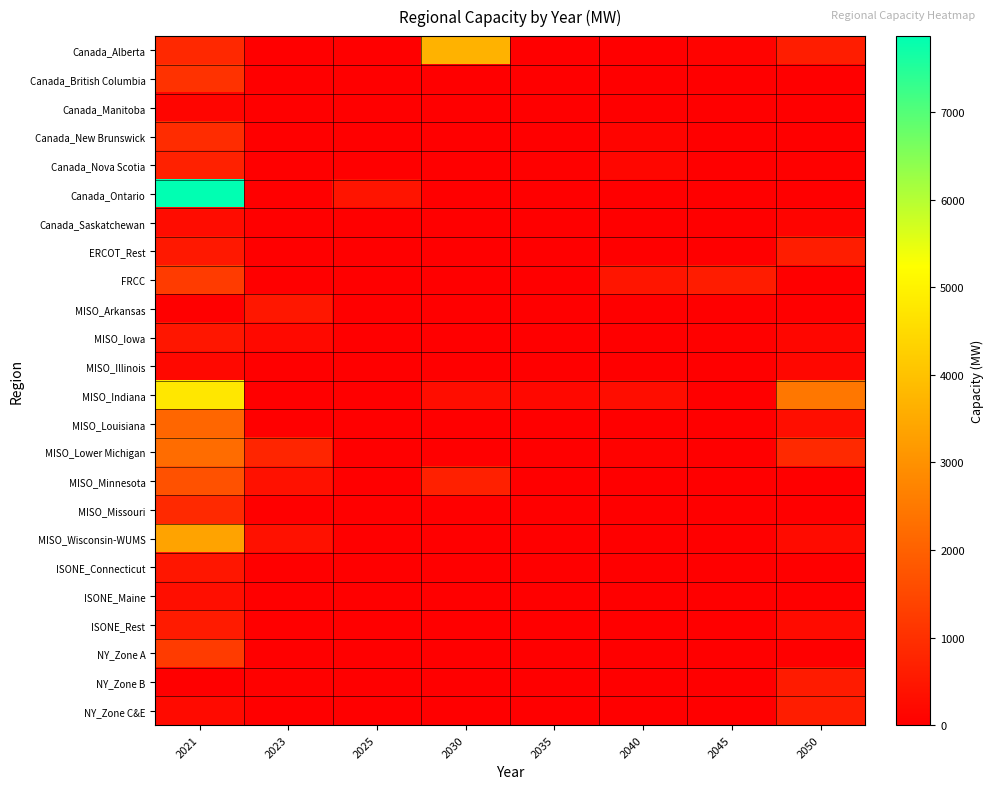

Reading left to right, what are all the values shown in this chart?

Canada_Alberta: 2021=838.4	2023=0.0	2025=0.0	2030=3680.6	2035=0.0	2040=0.0	2045=85.8	2050=623.9
Canada_British Columbia: 2021=1034.7	2023=0.0	2025=0.0	2030=0.0	2035=0.0	2040=0.0	2045=0.0	2050=0.0
Canada_Manitoba: 2021=122.8	2023=0.0	2025=0.0	2030=0.0	2035=0.0	2040=0.0	2045=0.0	2050=0.0
Canada_New Brunswick: 2021=921.7	2023=0.0	2025=0.0	2030=0.0	2035=0.0	2040=105.6	2045=0.0	2050=0.0
Canada_Nova Scotia: 2021=706.2	2023=12.6	2025=0.0	2030=0.0	2035=44.9	2040=152.4	2045=18.6	2050=36.4
Canada_Ontario: 2021=7868.0	2023=0.0	2025=437.4	2030=0.0	2035=0.0	2040=0.0	2045=0.0	2050=0.0
Canada_Saskatchewan: 2021=265.5	2023=0.0	2025=0.0	2030=0.0	2035=0.0	2040=0.0	2045=0.0	2050=97.4
ERCOT_Rest: 2021=508.5	2023=0.0	2025=0.0	2030=0.0	2035=0.0	2040=0.0	2045=0.0	2050=611.0
FRCC: 2021=1214.7	2023=0.0	2025=0.0	2030=0.0	2035=0.0	2040=456.0	2045=586.0	2050=0.0
MISO_Arkansas: 2021=18.0	2023=489.1	2025=0.0	2030=0.0	2035=0.0	2040=0.0	2045=0.0	2050=0.0
MISO_Iowa: 2021=462.9	2023=214.0	2025=0.0	2030=0.0	2035=0.0	2040=0.0	2045=35.0	2050=144.1
MISO_Illinois: 2021=170.0	2023=0.0	2025=0.0	2030=0.0	2035=0.0	2040=0.0	2045=0.0	2050=158.4
MISO_Indiana: 2021=4763.0	2023=0.0	2025=0.0	2030=288.0	2035=196.0	2040=280.0	2045=0.1	2050=2466.3
MISO_Louisiana: 2021=2109.9	2023=0.0	2025=0.0	2030=0.0	2035=0.0	2040=0.0	2045=0.0	2050=299.2
MISO_Lower Michigan: 2021=2239.3	2023=783.5	2025=0.0	2030=0.0	2035=0.0	2040=72.0	2045=0.0	2050=863.0
MISO_Minnesota: 2021=1683.7	2023=375.3	2025=0.0	2030=682.0	2035=0.0	2040=0.0	2045=0.0	2050=0.0
MISO_Missouri: 2021=871.0	2023=0.0	2025=0.0	2030=0.0	2035=0.0	2040=0.0	2045=0.0	2050=0.0
MISO_Wisconsin-WUMS: 2021=3356.6	2023=381.3	2025=0.0	2030=0.0	2035=0.0	2040=0.0	2045=0.0	2050=240.0
ISONE_Connecticut: 2021=472.0	2023=0.0	2025=0.0	2030=0.0	2035=0.0	2040=0.0	2045=0.0	2050=0.0
ISONE_Maine: 2021=318.0	2023=0.0	2025=0.0	2030=0.0	2035=0.0	2040=0.0	2045=0.0	2050=0.0
ISONE_Rest: 2021=578.3	2023=0.0	2025=0.0	2030=0.0	2035=0.0	2040=0.0	2045=0.0	2050=254.0
NY_Zone A: 2021=1223.0	2023=0.0	2025=0.0	2030=0.0	2035=0.0	2040=0.0	2045=0.0	2050=0.0
NY_Zone B: 2021=0.0	2023=37.0	2025=0.0	2030=0.0	2035=0.0	2040=0.0	2045=0.0	2050=582.0
NY_Zone C&E: 2021=220.1	2023=0.0	2025=0.0	2030=0.0	2035=0.0	2040=0.0	2045=0.0	2050=624.0